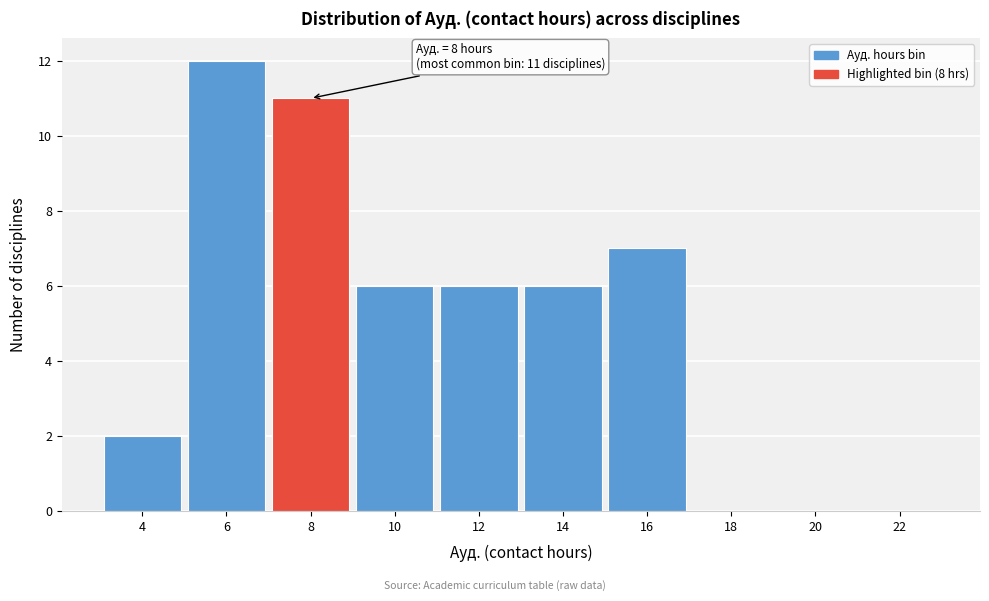

Reading right to left, list all the values displayed in this chart.

22=0	20=0	18=0	16=7	14=6	12=6	10=6	8=11	6=12	4=2